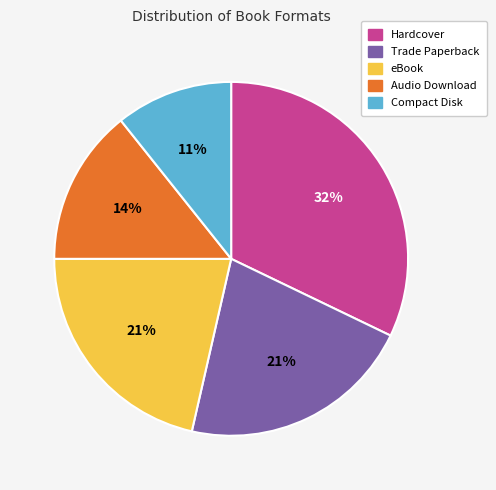

Between Trade Paperback and Hardcover, which is larger?

Hardcover